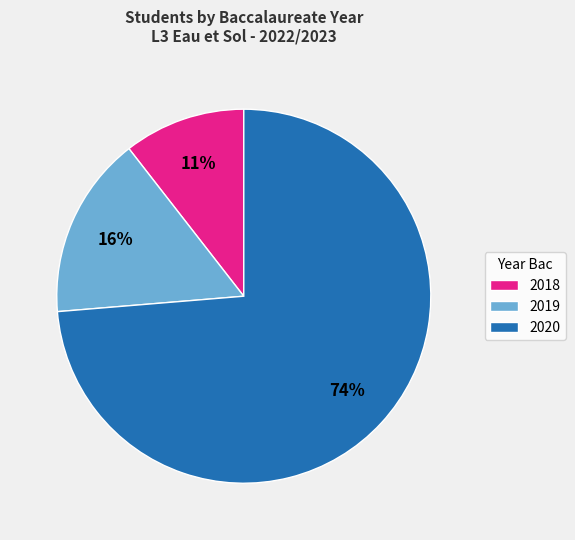

What is the majority slice?

2020